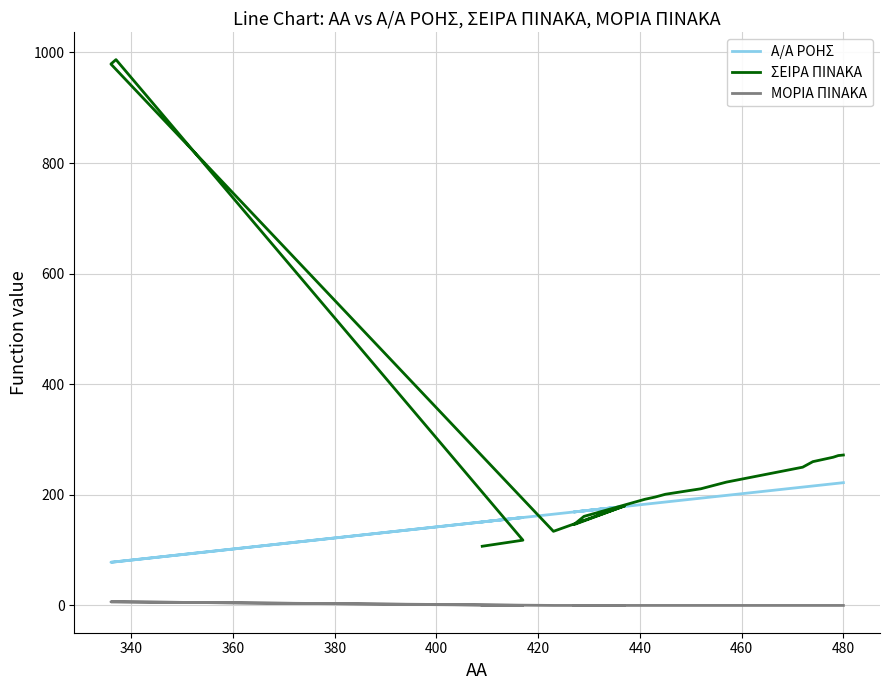

What are all the series names shown in the legend?

Α/Α ΡΟΗΣ, ΣΕΙΡΑ ΠΙΝΑΚΑ, ΜΟΡΙΑ ΠΙΝΑΚΑ